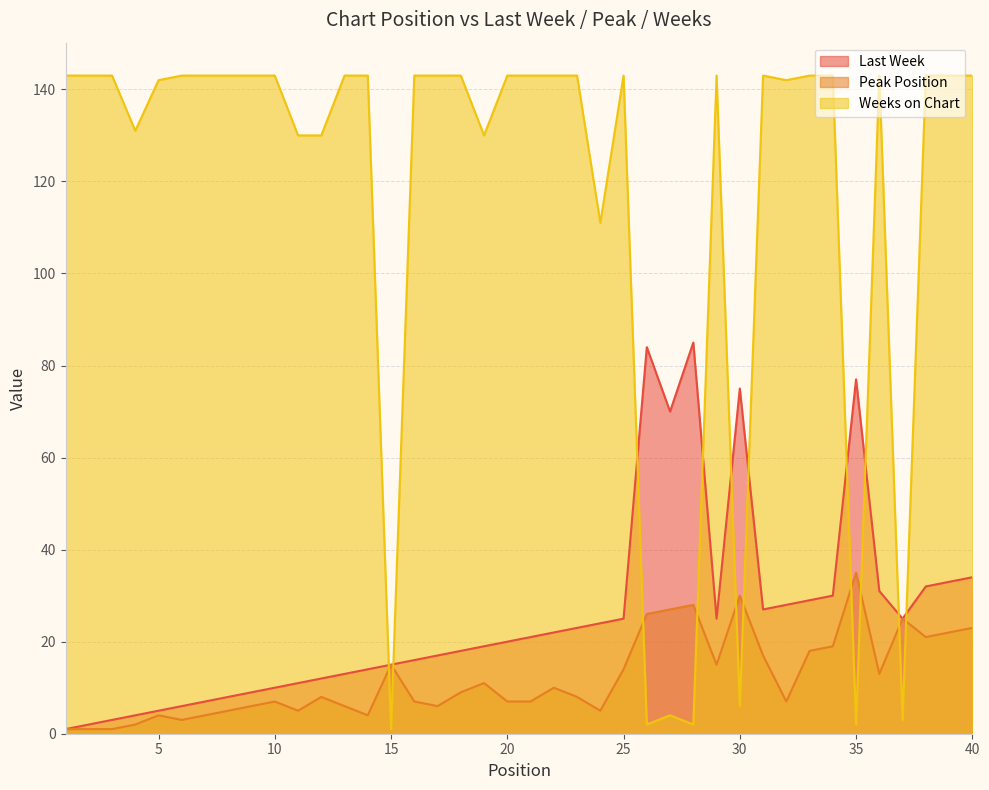

Is the value of Last Week at 34 greater than the value of Peak Position at 38?

Yes